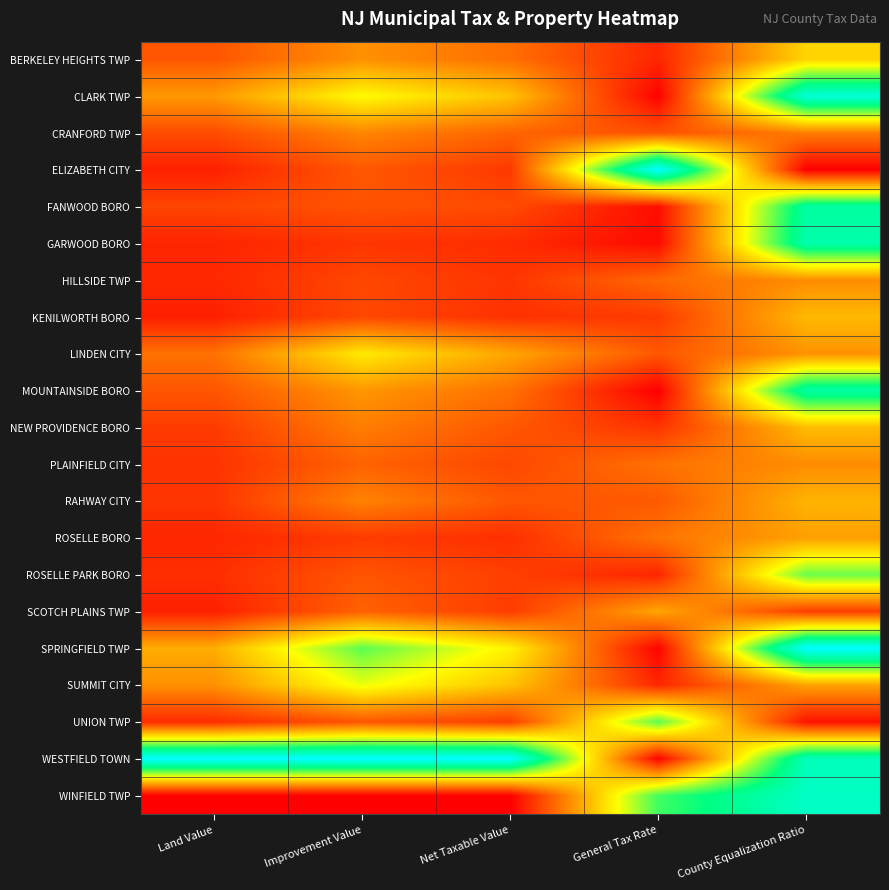

Reading left to right, what are all the values shown in this chart?

BERKELEY HEIGHTS TWP: Land Value=0.2	Improvement Value=0.3	Net Taxable Value=0.2	General Tax Rate=0.1	County Equalization Ratio=0.4
CLARK TWP: Land Value=0.3	Improvement Value=0.5	Net Taxable Value=0.4	General Tax Rate=0.0	County Equalization Ratio=0.9
CRANFORD TWP: Land Value=0.1	Improvement Value=0.3	Net Taxable Value=0.2	General Tax Rate=0.2	County Equalization Ratio=0.2
ELIZABETH CITY: Land Value=0.1	Improvement Value=0.2	Net Taxable Value=0.1	General Tax Rate=1.0	County Equalization Ratio=0.0
FANWOOD BORO: Land Value=0.1	Improvement Value=0.2	Net Taxable Value=0.1	General Tax Rate=0.0	County Equalization Ratio=0.8
GARWOOD BORO: Land Value=0.1	Improvement Value=0.1	Net Taxable Value=0.1	General Tax Rate=0.0	County Equalization Ratio=0.8
HILLSIDE TWP: Land Value=0.1	Improvement Value=0.1	Net Taxable Value=0.1	General Tax Rate=0.2	County Equalization Ratio=0.3
KENILWORTH BORO: Land Value=0.1	Improvement Value=0.1	Net Taxable Value=0.1	General Tax Rate=0.1	County Equalization Ratio=0.4
LINDEN CITY: Land Value=0.2	Improvement Value=0.5	Net Taxable Value=0.3	General Tax Rate=0.2	County Equalization Ratio=0.3
MOUNTAINSIDE BORO: Land Value=0.2	Improvement Value=0.3	Net Taxable Value=0.2	General Tax Rate=0.0	County Equalization Ratio=0.8
NEW PROVIDENCE BORO: Land Value=0.1	Improvement Value=0.2	Net Taxable Value=0.2	General Tax Rate=0.1	County Equalization Ratio=0.4
PLAINFIELD CITY: Land Value=0.1	Improvement Value=0.2	Net Taxable Value=0.1	General Tax Rate=0.2	County Equalization Ratio=0.3
RAHWAY CITY: Land Value=0.1	Improvement Value=0.3	Net Taxable Value=0.2	General Tax Rate=0.2	County Equalization Ratio=0.4
ROSELLE BORO: Land Value=0.1	Improvement Value=0.1	Net Taxable Value=0.1	General Tax Rate=0.2	County Equalization Ratio=0.3
ROSELLE PARK BORO: Land Value=0.1	Improvement Value=0.2	Net Taxable Value=0.1	General Tax Rate=0.1	County Equalization Ratio=0.6
SCOTCH PLAINS TWP: Land Value=0.1	Improvement Value=0.2	Net Taxable Value=0.1	General Tax Rate=0.3	County Equalization Ratio=0.1
SPRINGFIELD TWP: Land Value=0.3	Improvement Value=0.7	Net Taxable Value=0.5	General Tax Rate=0.0	County Equalization Ratio=1.0
SUMMIT CITY: Land Value=0.3	Improvement Value=0.5	Net Taxable Value=0.4	General Tax Rate=0.1	County Equalization Ratio=0.3
UNION TWP: Land Value=0.1	Improvement Value=0.2	Net Taxable Value=0.1	General Tax Rate=0.7	County Equalization Ratio=0.0
WESTFIELD TOWN: Land Value=1.0	Improvement Value=1.0	Net Taxable Value=1.0	General Tax Rate=0.0	County Equalization Ratio=0.9
WINFIELD TWP: Land Value=0.0	Improvement Value=0.0	Net Taxable Value=0.0	General Tax Rate=0.7	County Equalization Ratio=0.9